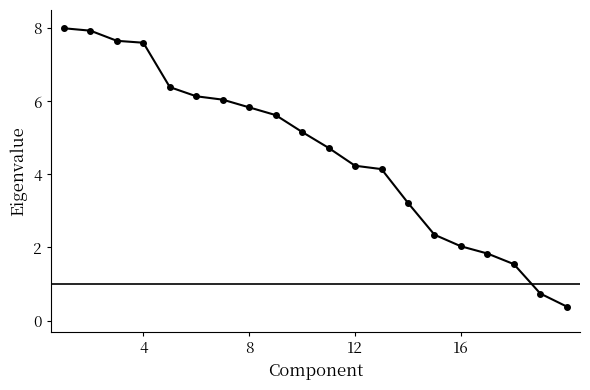

What is the minimum value shown in the chart?

0.4